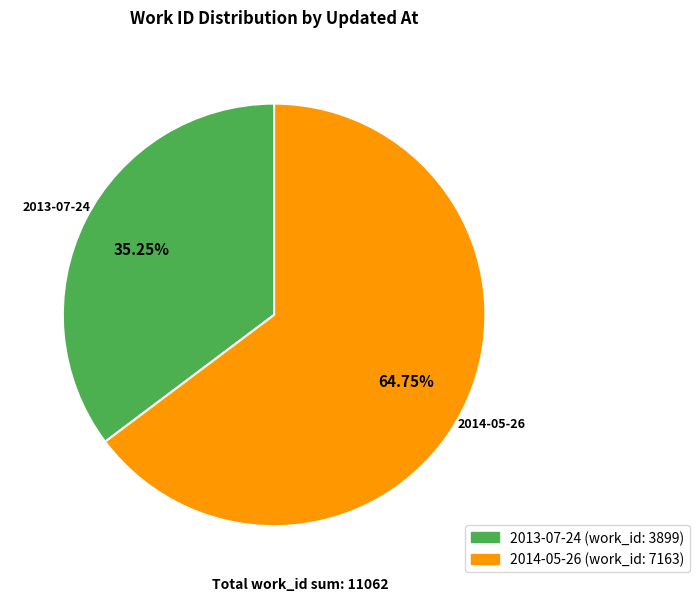

To the nearest percent, what is the difference between the largest and smallest slice percentages?

30%